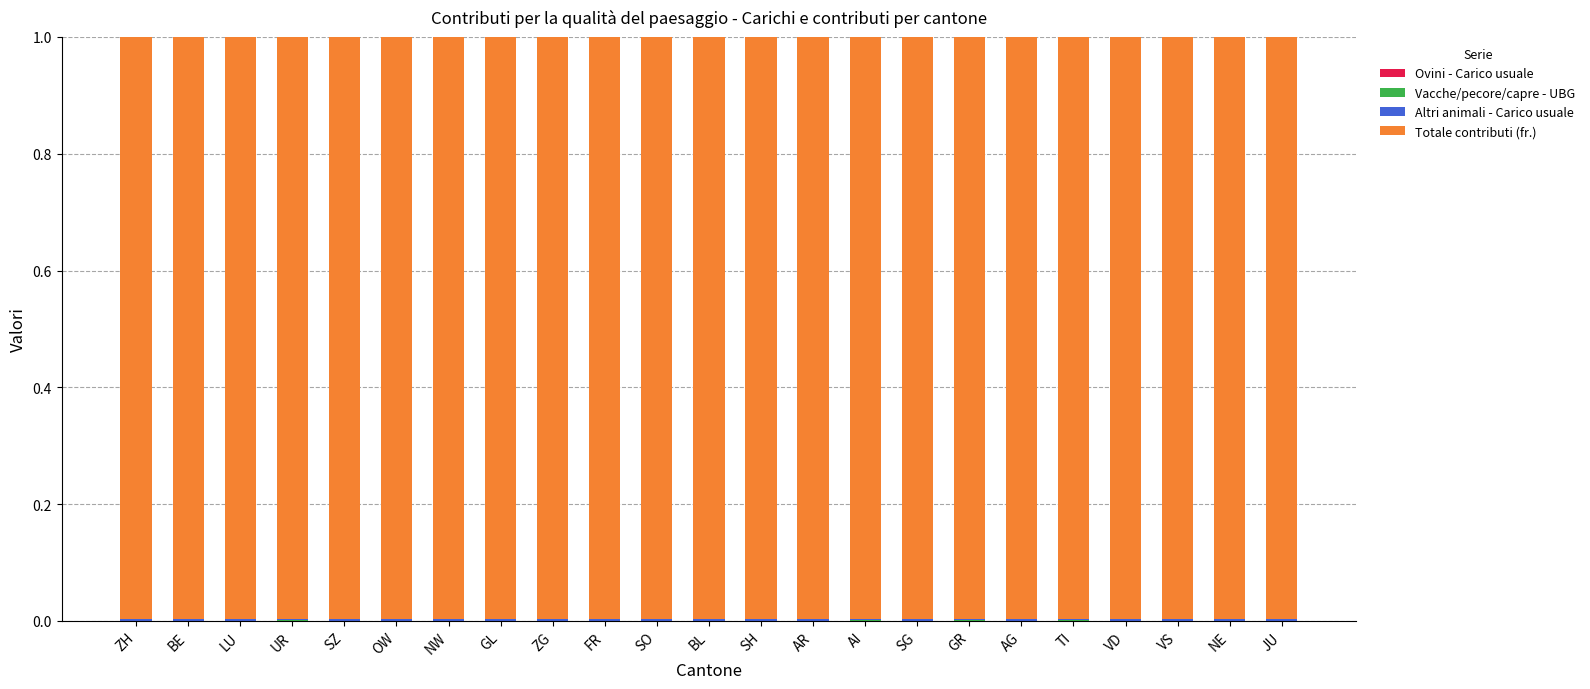

Are the bars grouped side by side (vs. stacked)?

No